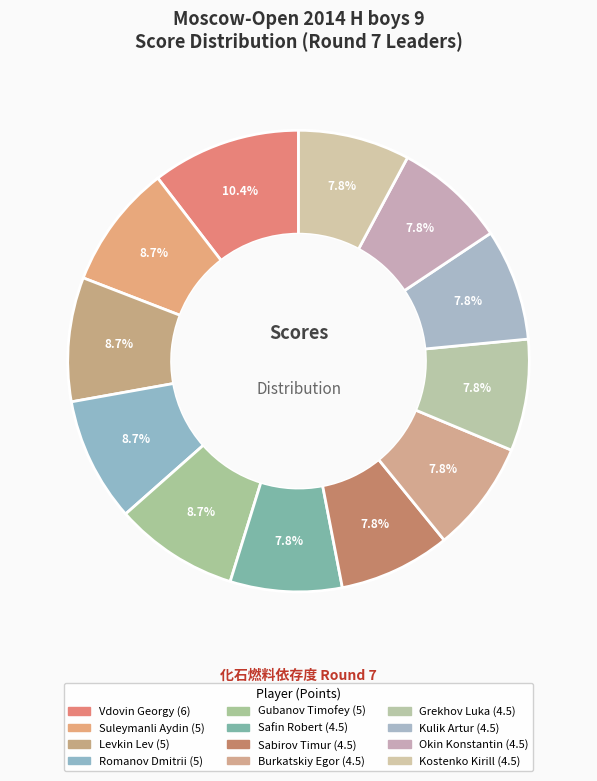

How many slices are in this pie chart?

12